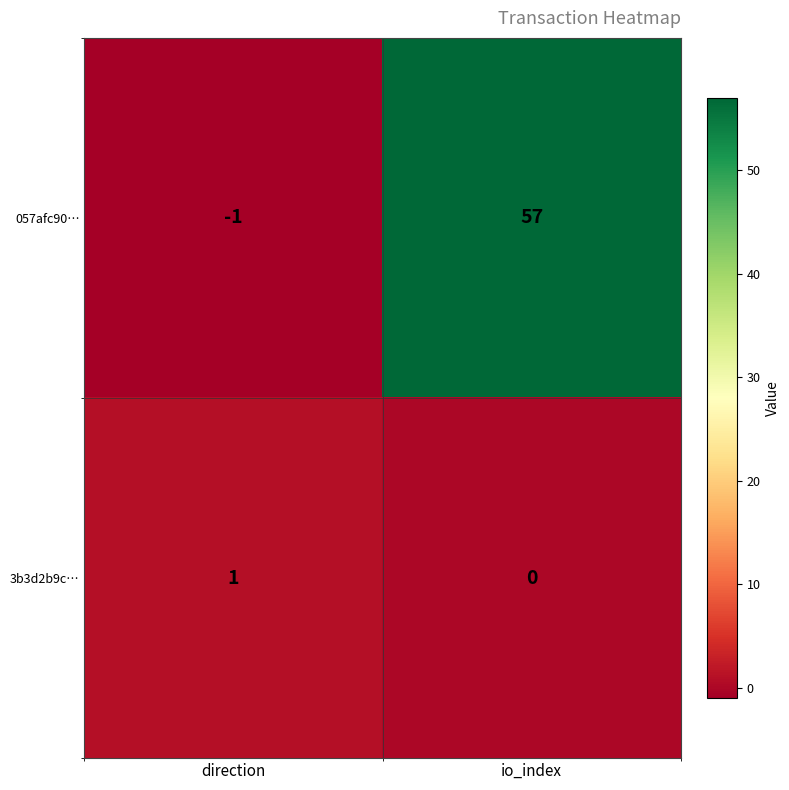

What is the greatest value displayed?

57